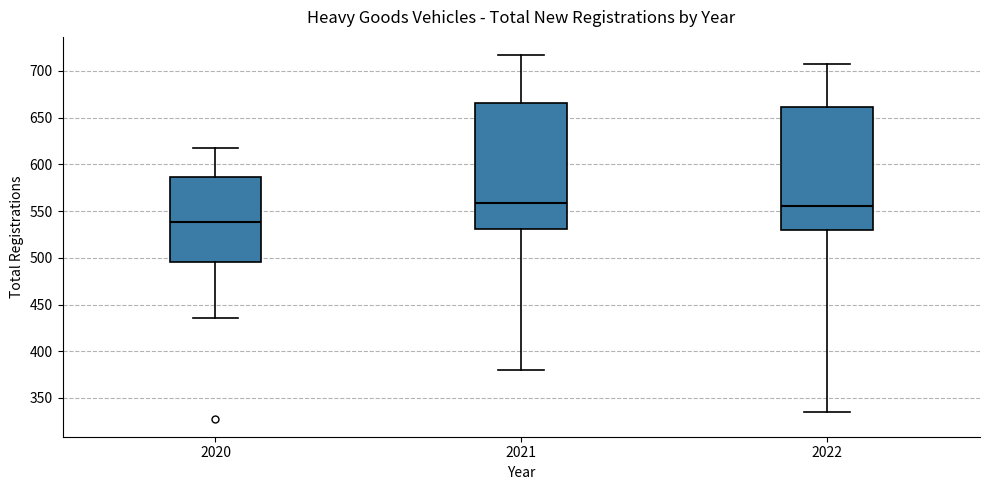

Which box has the lowest median line?

2020